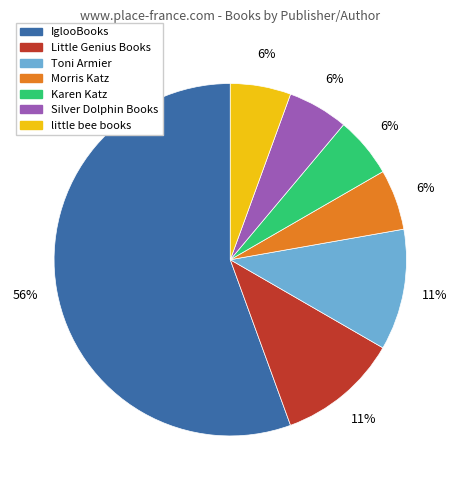

Is the sum of Karen Katz and IglooBooks greater than half?

Yes